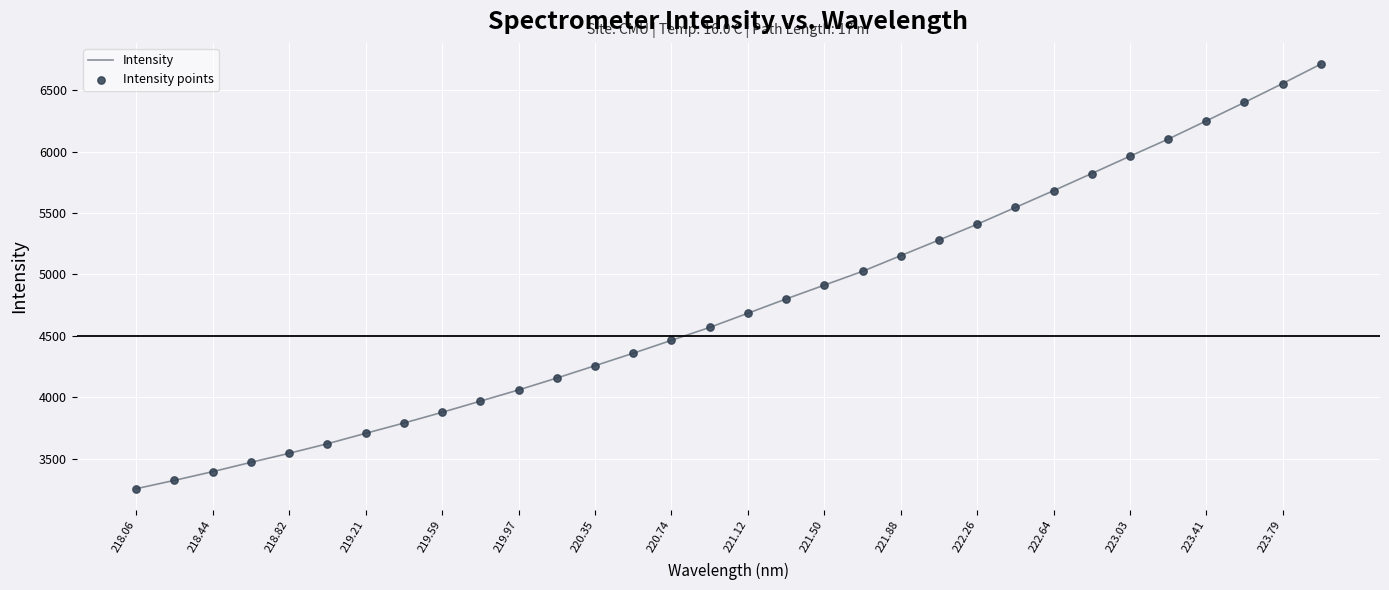

What is the smallest value displayed?

3254.6